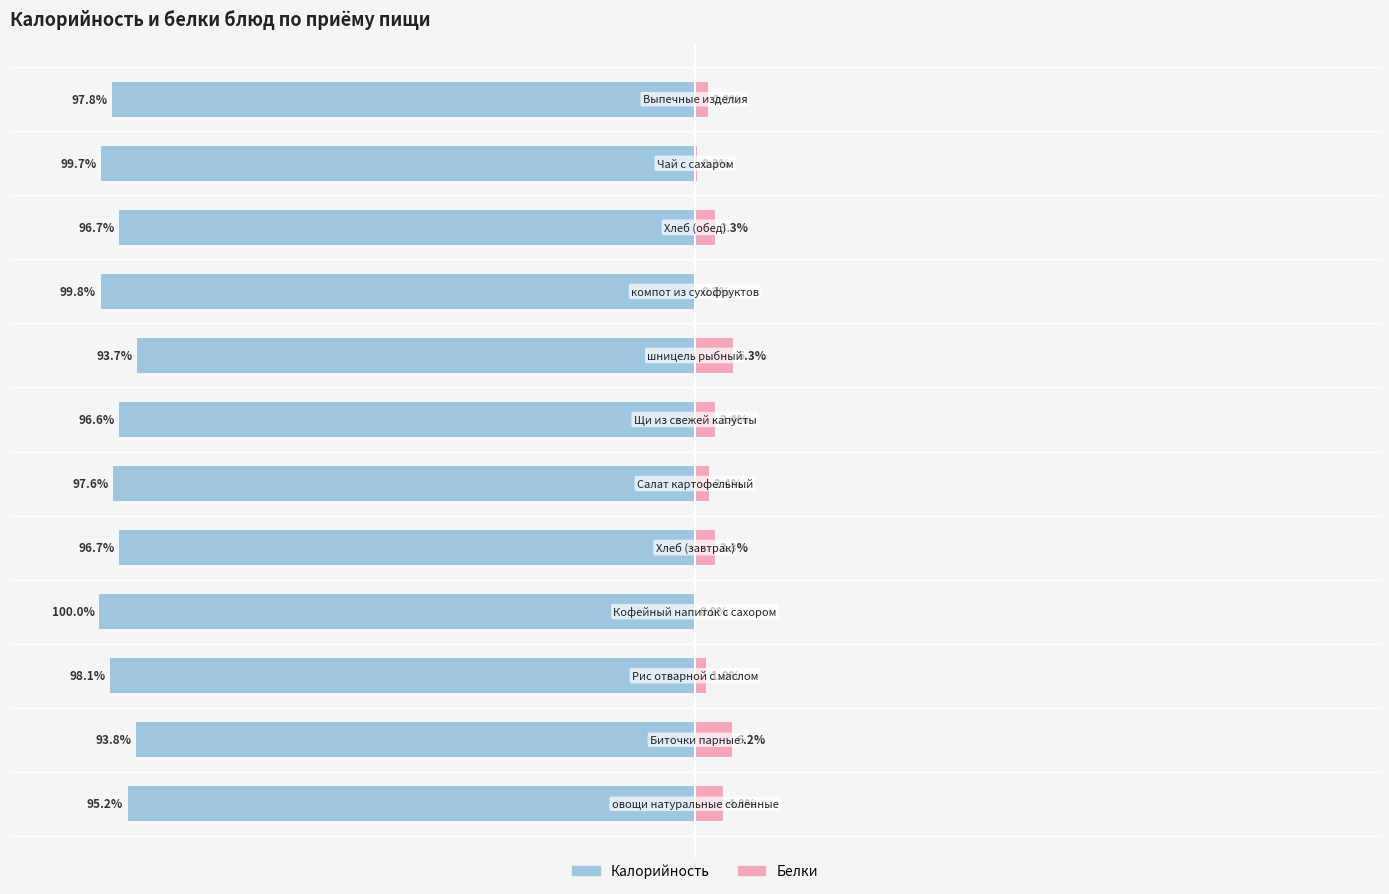

How many positive values does the Белки series have?

11